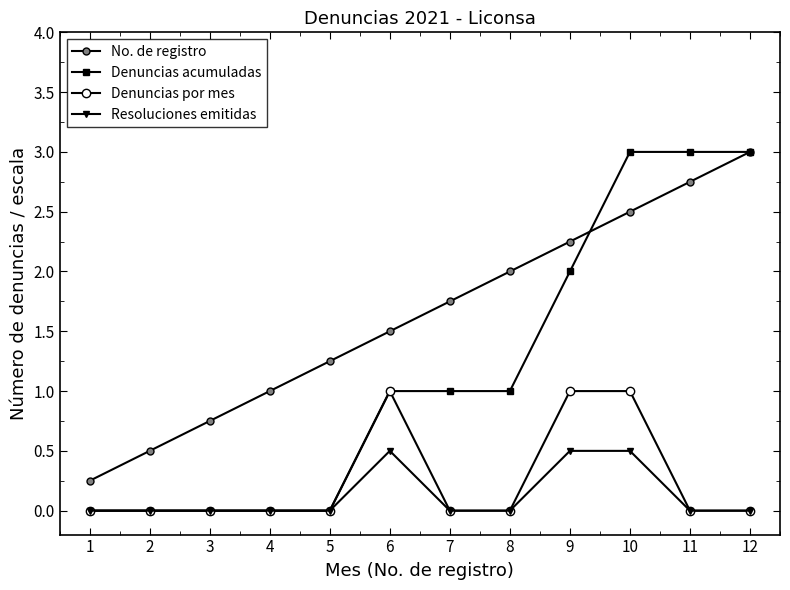

Is this an area chart (filled region under the line)?

No